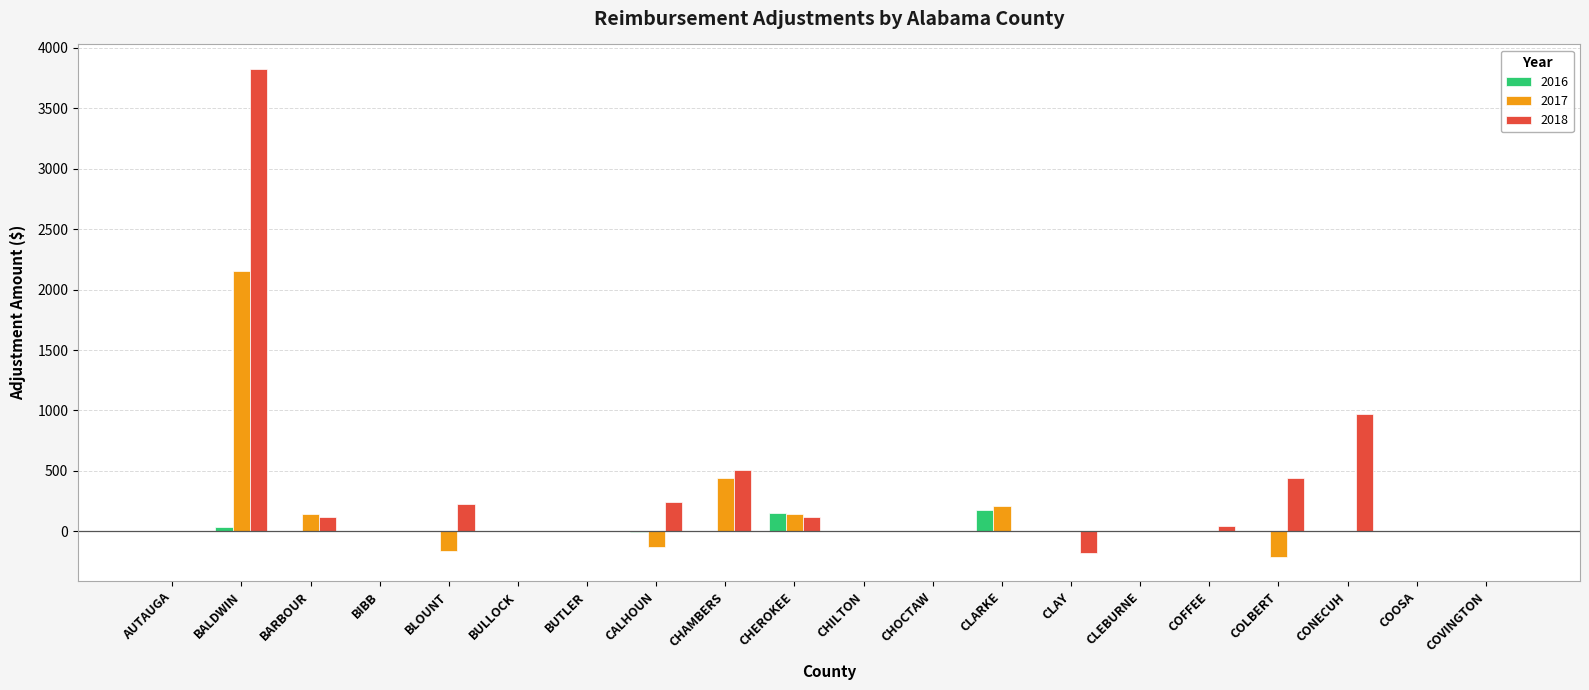

Is the value of 2017 at BLOUNT greater than the value of 2018 at CLEBURNE?

No